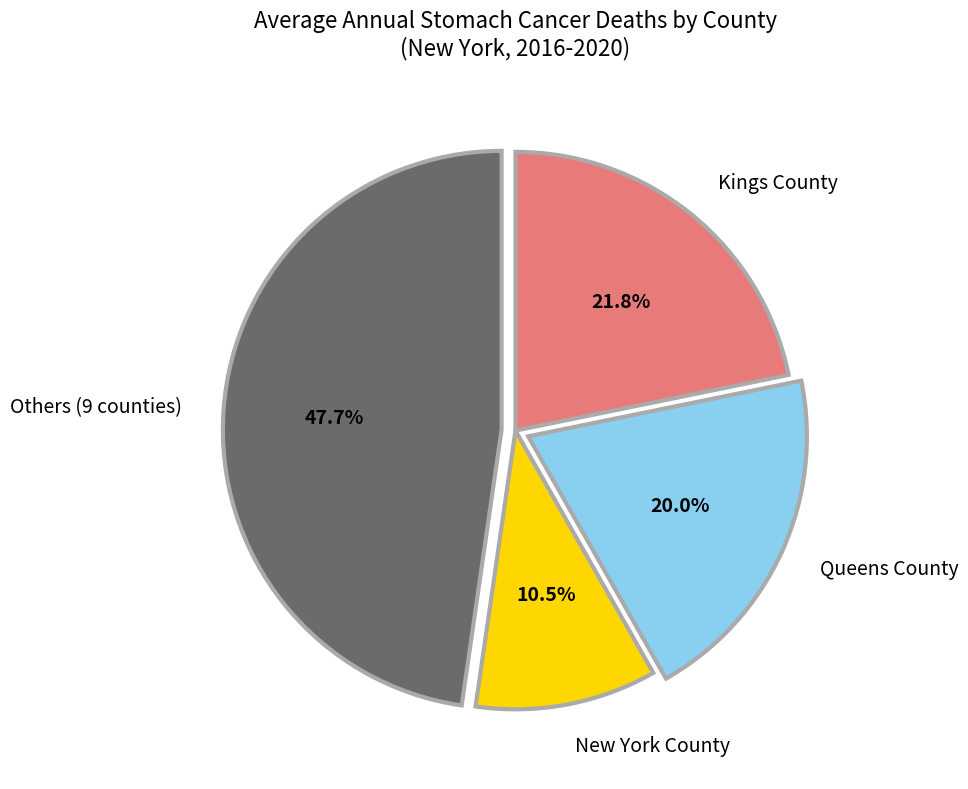

Does any single category account for the majority?

No